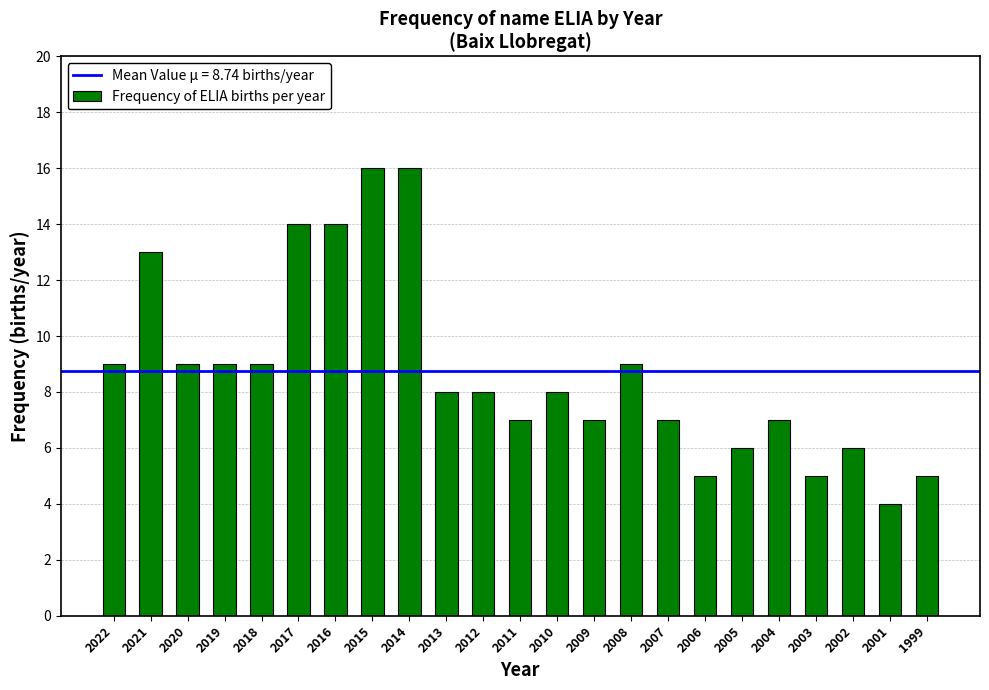

Which has a higher value, 2010 or 2020?

2020